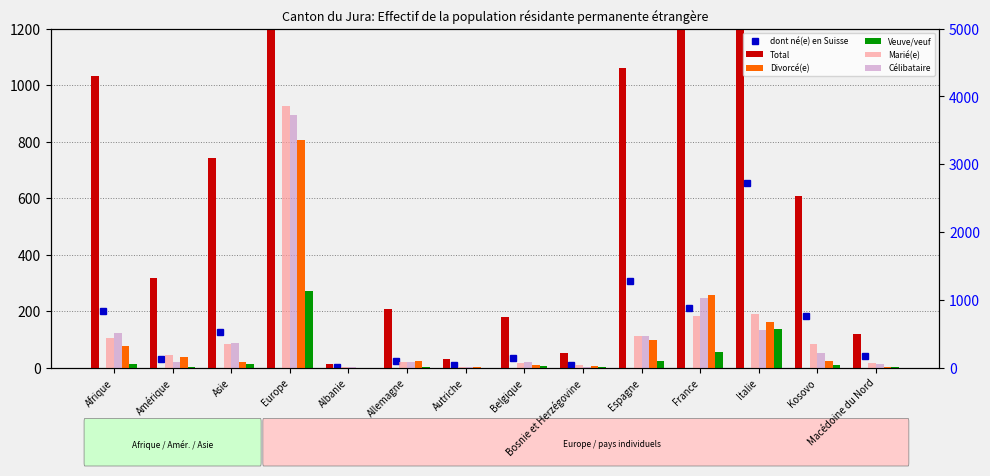

At how many categories does at least one series exceed 7552?

1